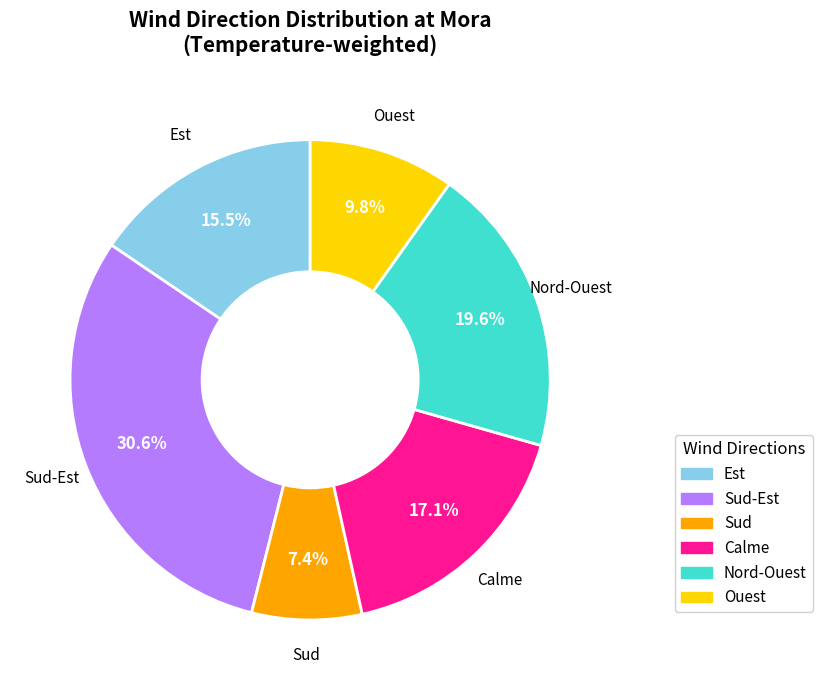

How many slices are in this pie chart?

6